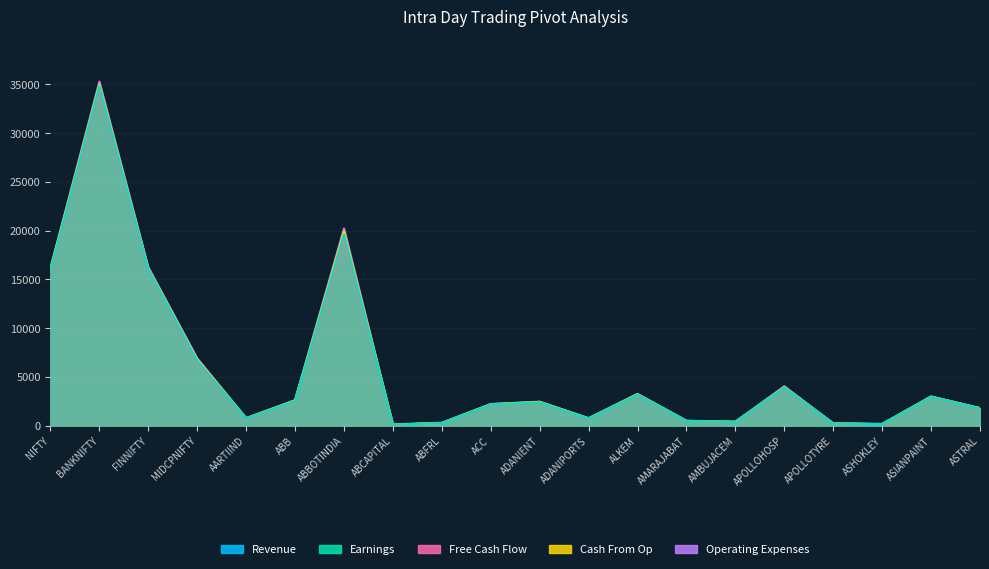

The Free Cash Flow series shows 535.4 at ACC. True or false?

False